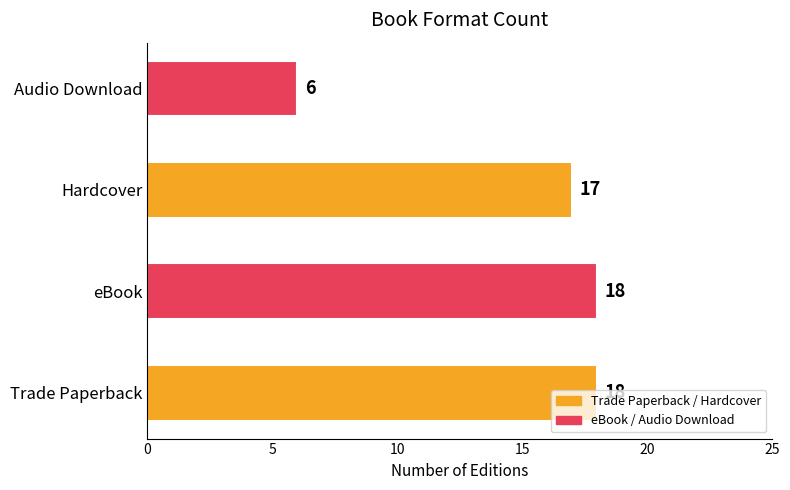

What is the sum of all values?

59